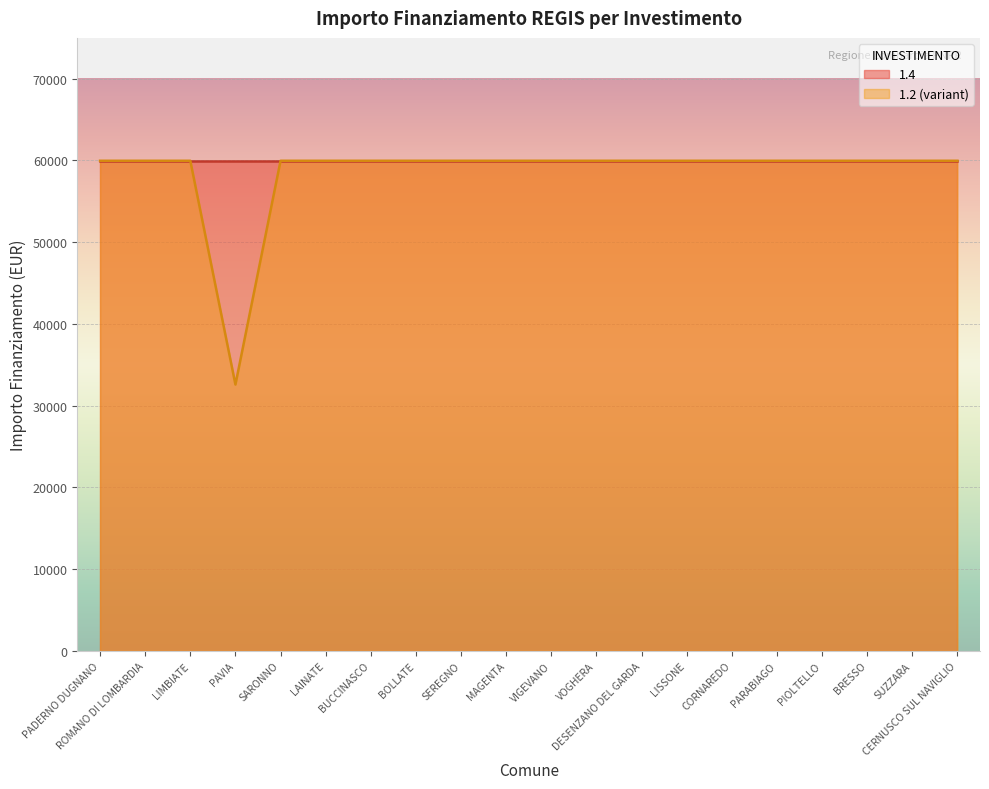

Reading left to right, list all the values displayed in this chart.

PADERNO DUGNANO=59966	ROMANO DI LOMBARDIA=59966	LIMBIATE=59966	PAVIA=32589	SARONNO=59966	LAINATE=59966	BUCCINASCO=59966	BOLLATE=59966	SEREGNO=59966	MAGENTA=59966	VIGEVANO=59966	VOGHERA=59966	DESENZANO DEL GARDA=59966	LISSONE=59966	CORNAREDO=59966	PARABIAGO=59966	PIOLTELLO=59966	BRESSO=59966	SUZZARA=59966	CERNUSCO SUL NAVIGLIO=59966